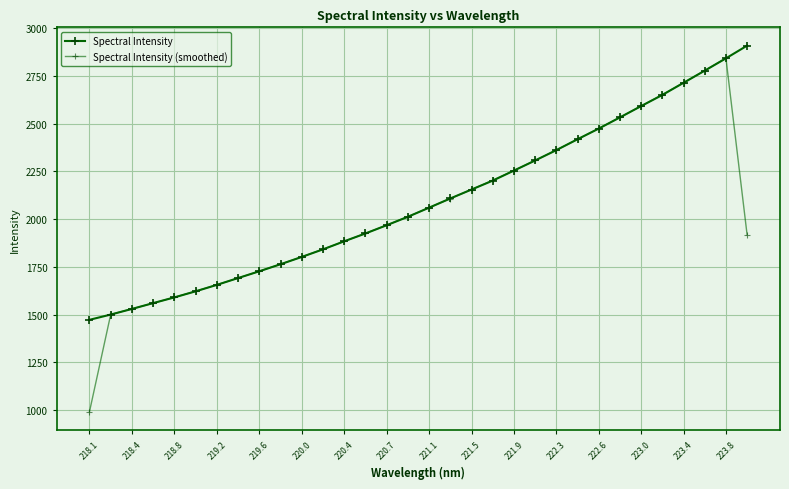

At which category is the sum across all series the highest?

223.8